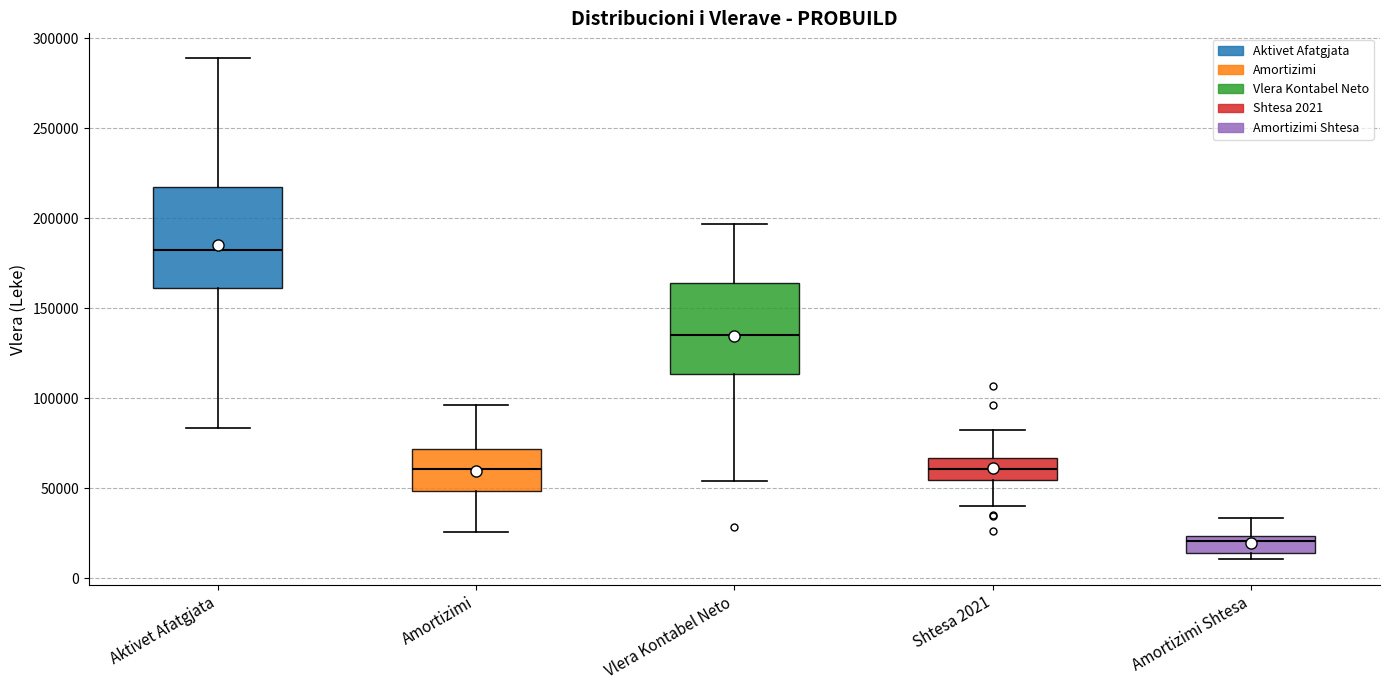

Where is the lower edge of the box for Shtesa 2021 on the y-axis? The values are not printed on the chart, so give them approximately, as read against the axis.

55000